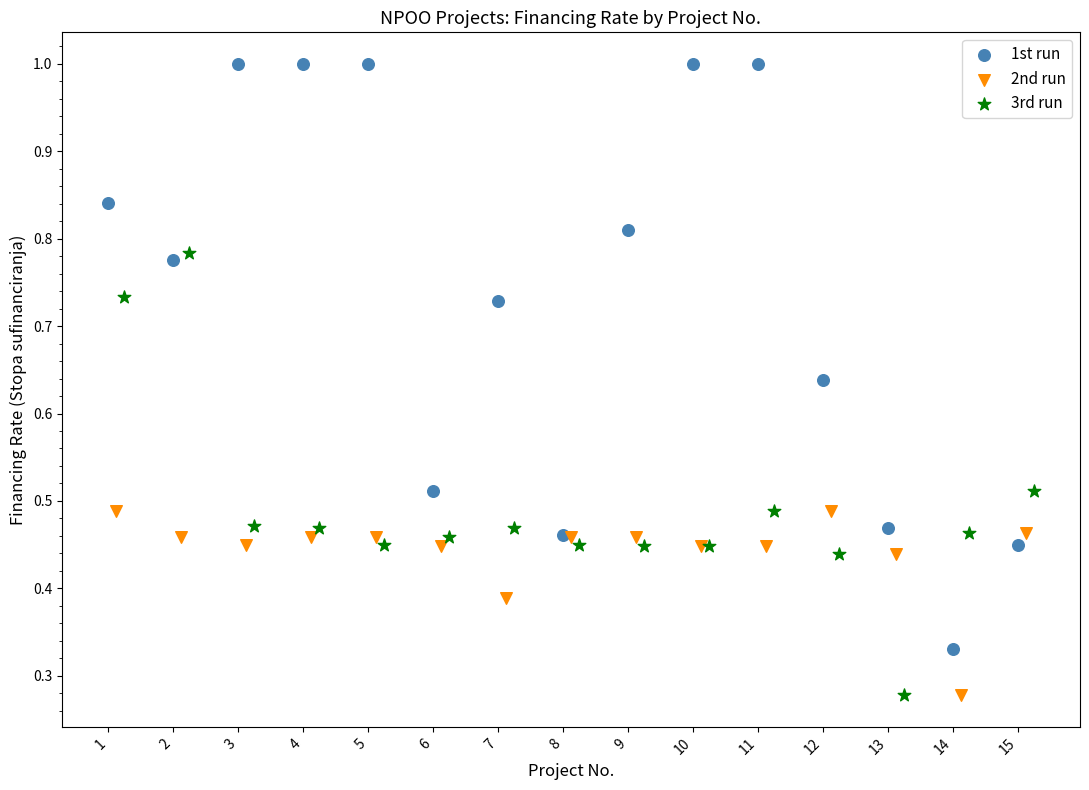

Which series contains the highest Y value?

1st run